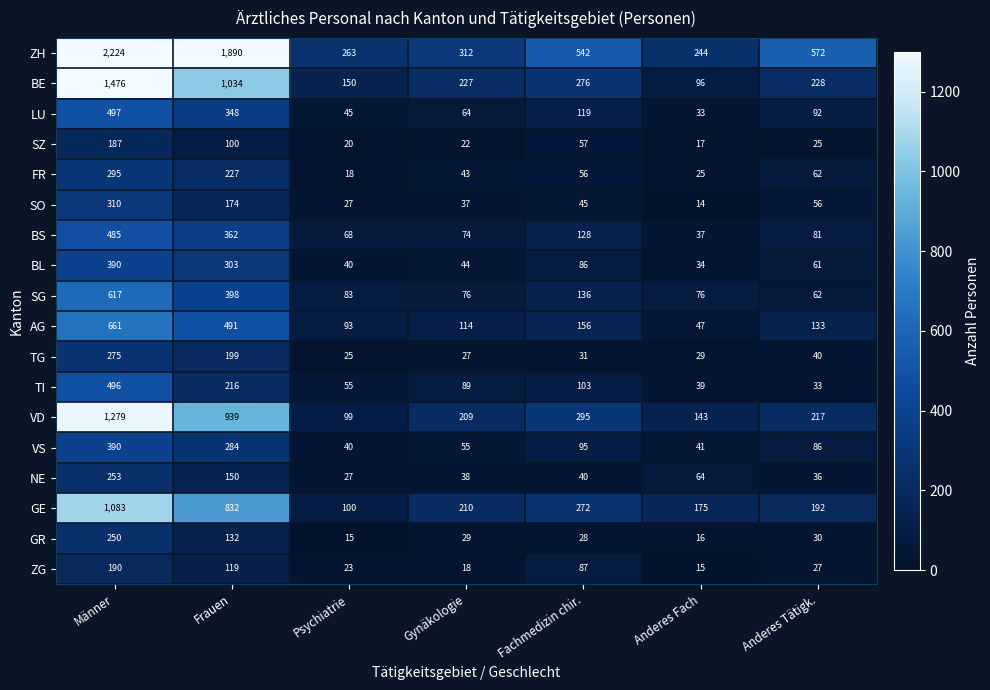

Rank the series at Fachmedizin chir. from highest to lowest value.

ZH, VD, BE, GE, AG, SG, BS, LU, TI, VS, ZG, BL, SZ, FR, SO, NE, TG, GR